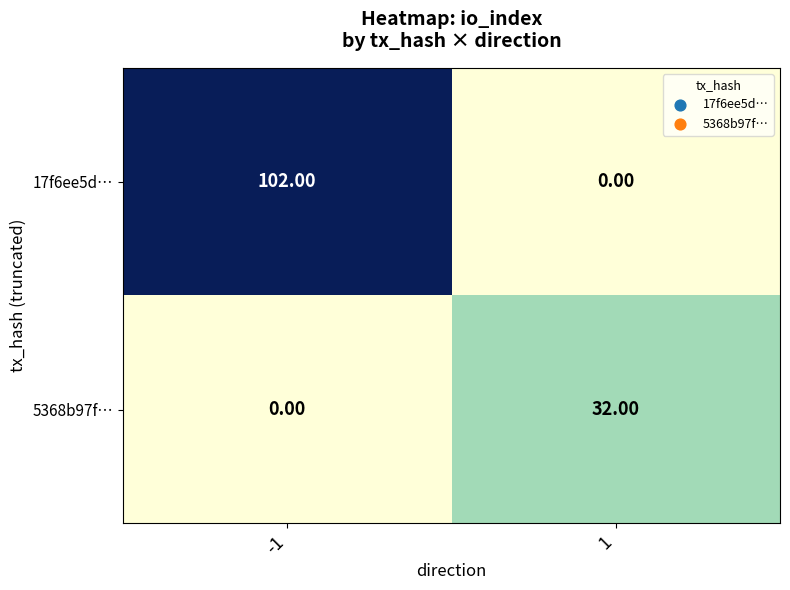

At 1, list the series in order from smallest to largest.

17f6ee5d…, 5368b97f…